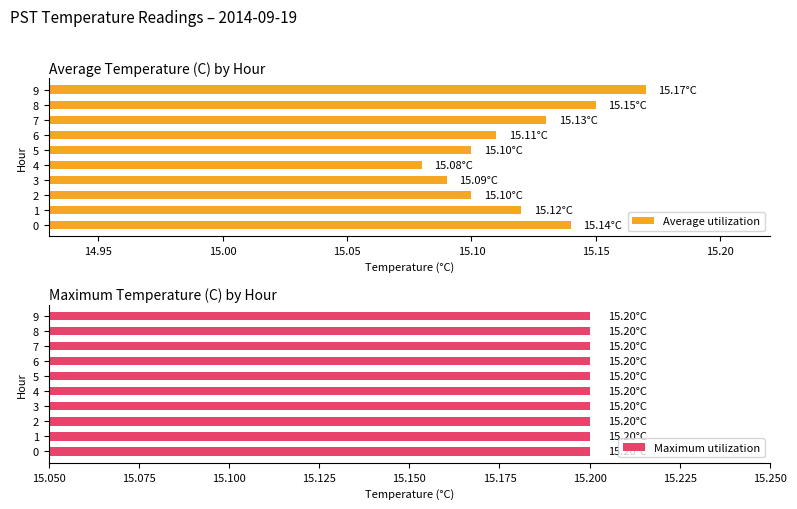

Which has a higher value, 2 or 3?

2